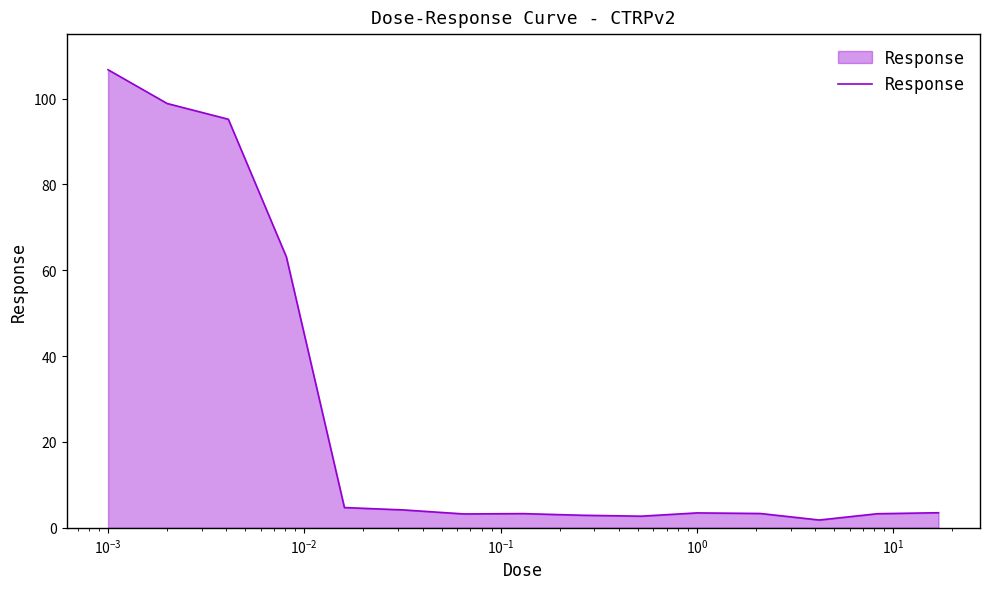

What is the maximum value shown in the chart?

106.7